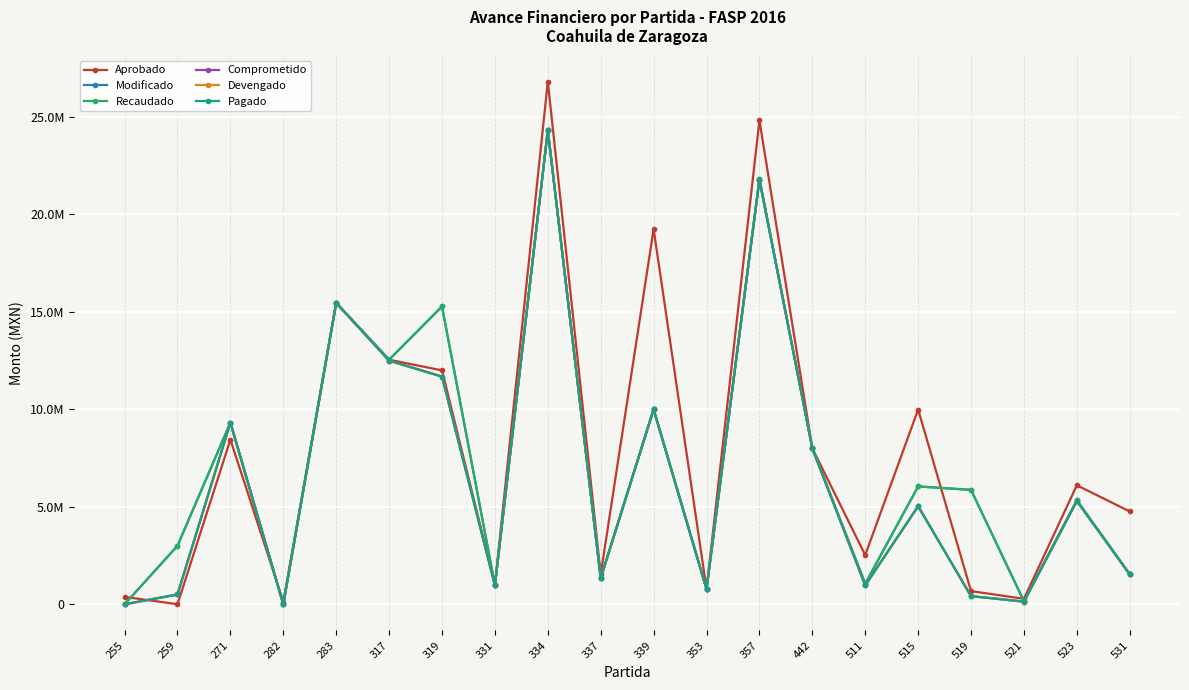

Between which two adjacent categories do Comprometido and Aprobado first intersect?

255 and 259